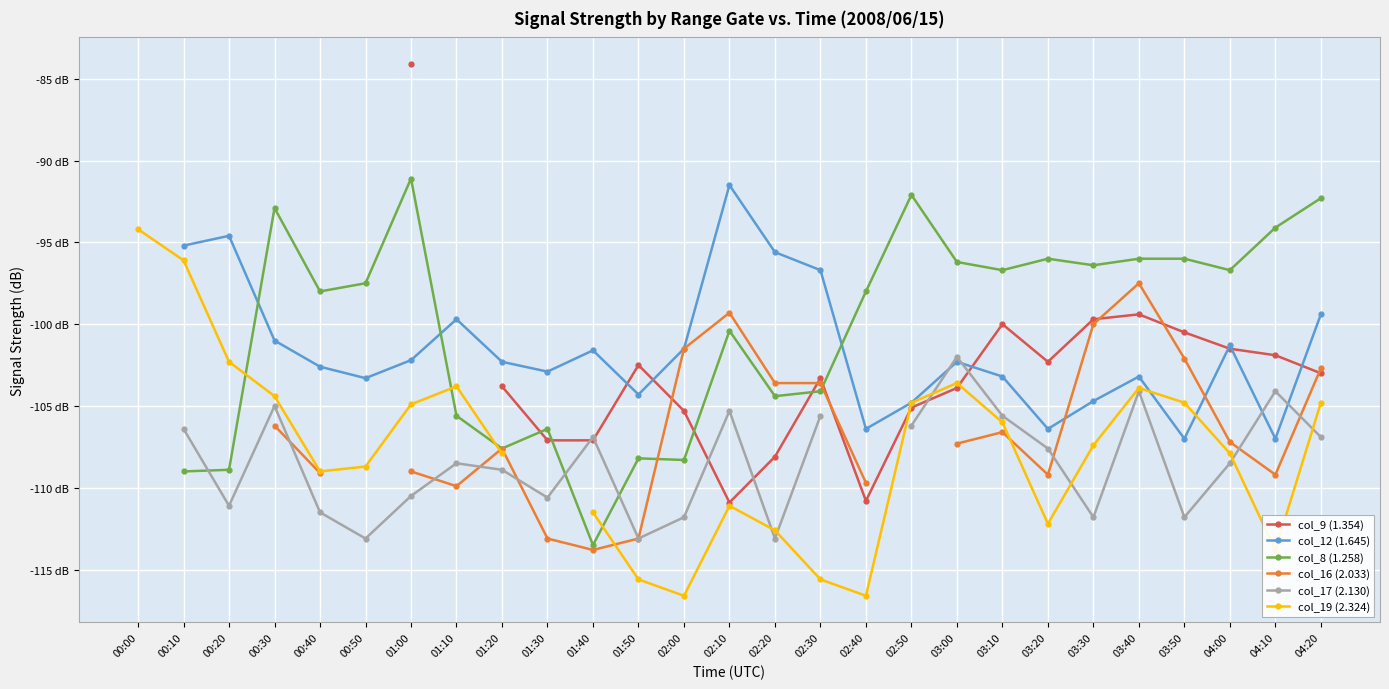

How many times do col_16 (2.033) and col_9 (1.354) cross each other?

6